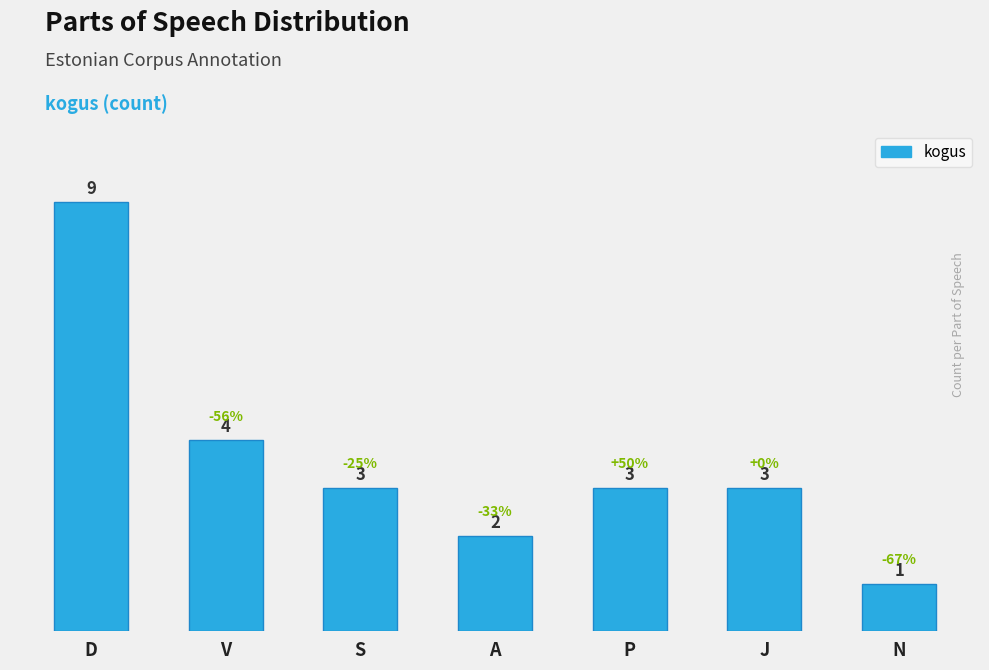

What is the value of the 2nd bar from the left?

4